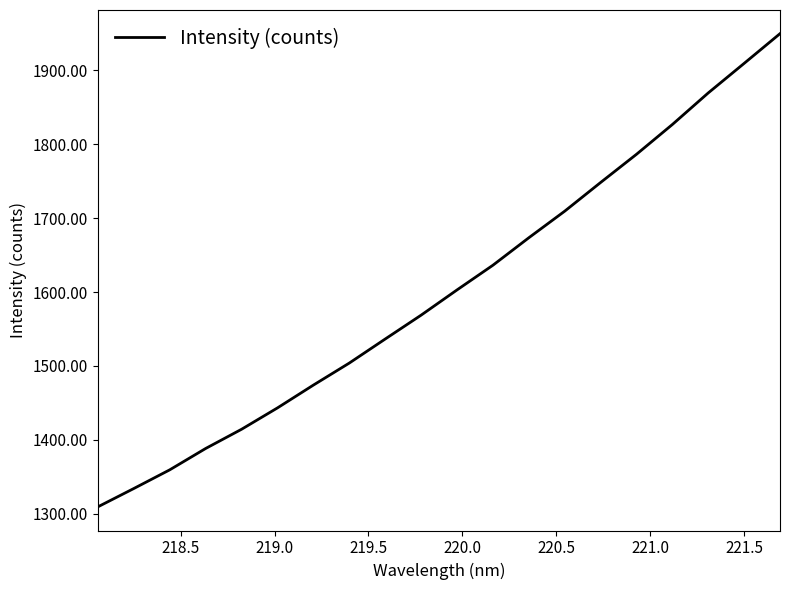

What is the greatest value displayed?

1949.7